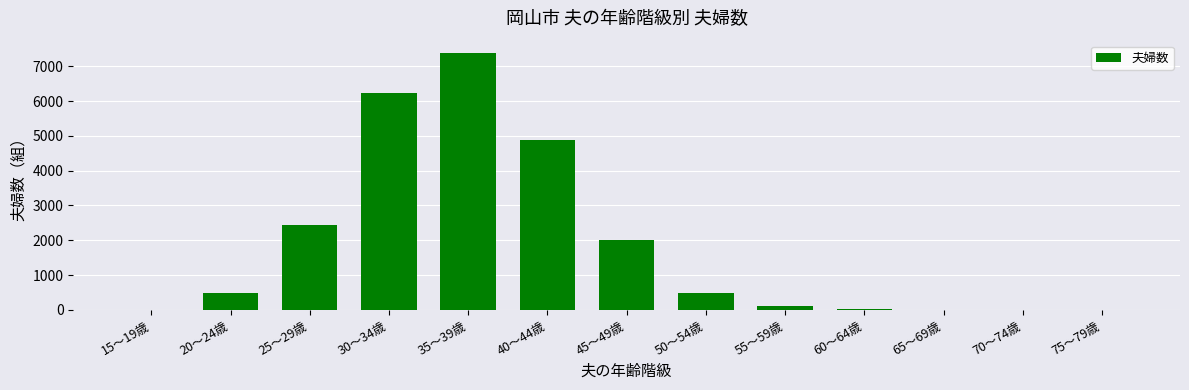

The value at 40～44歳 is 2262. True or false?

False